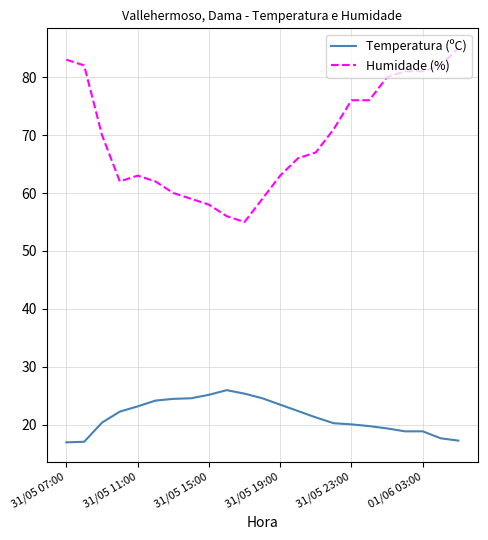

What are all the series names shown in the legend?

Temperatura (ºC), Humidade (%)